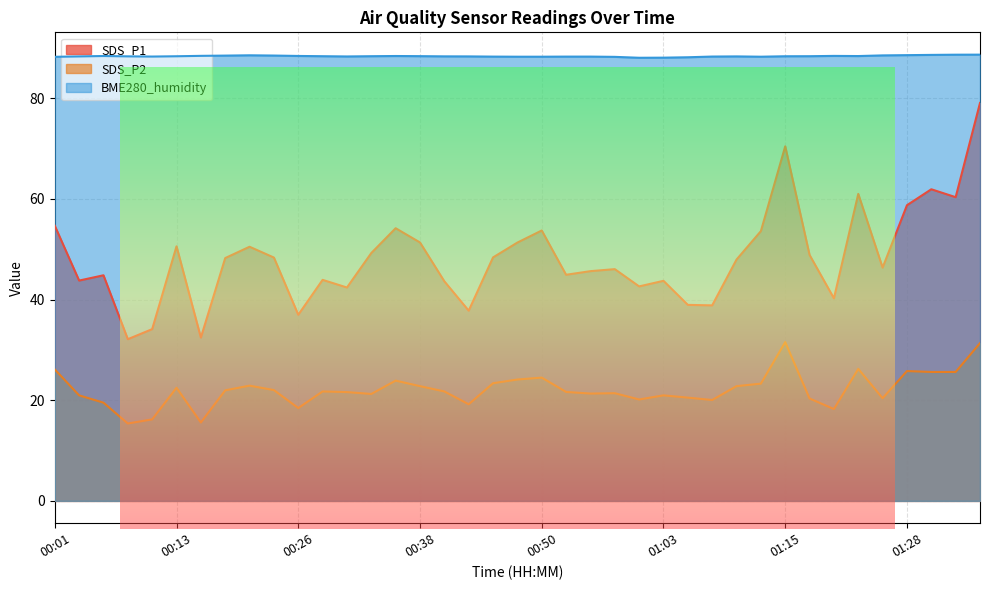

At which label does SDS_P1 reach its peak?

01:38